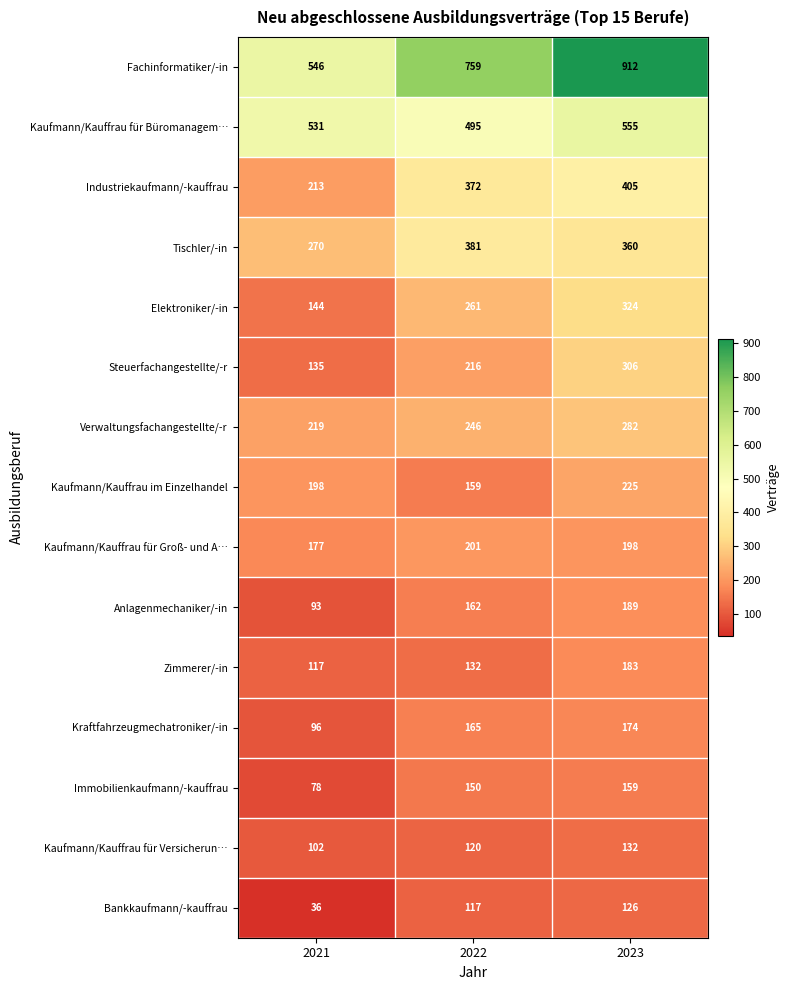

What is the highest value of the Kaufmann/Kauffrau im Einzelhandel series?

225